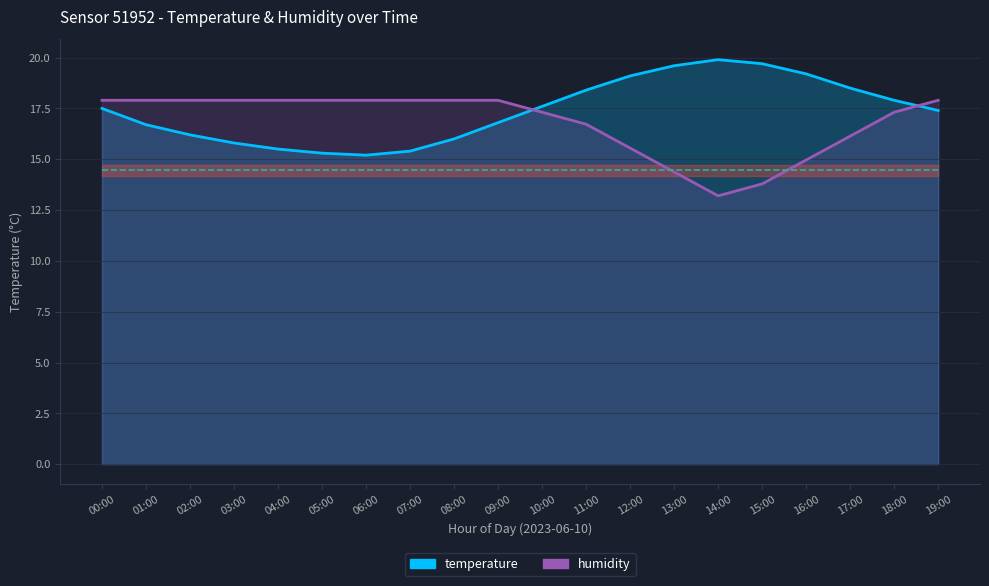

True or false: humidity has more than 2 points higher than both neighbors.

False